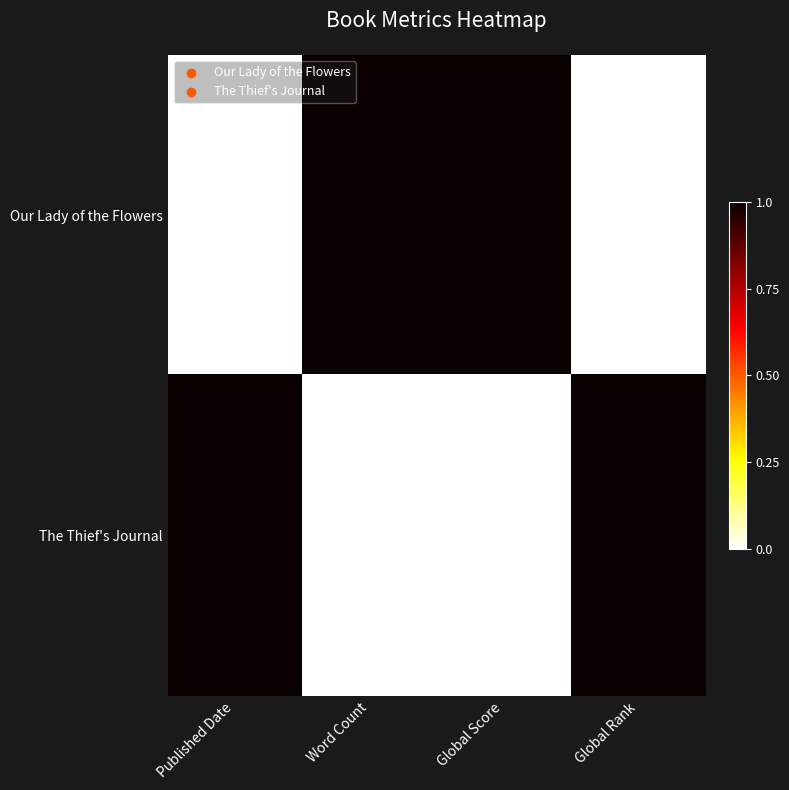

How many data points does each series have?

4